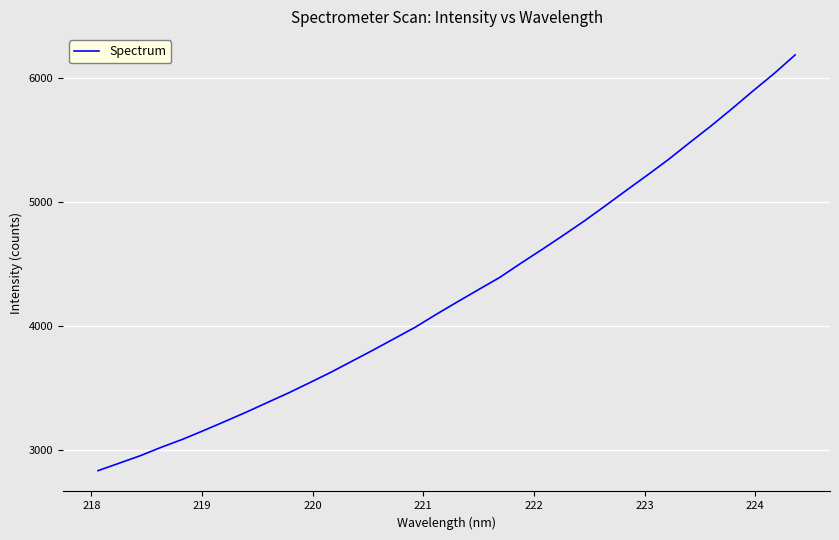

What is the maximum value shown in the chart?

6182.4